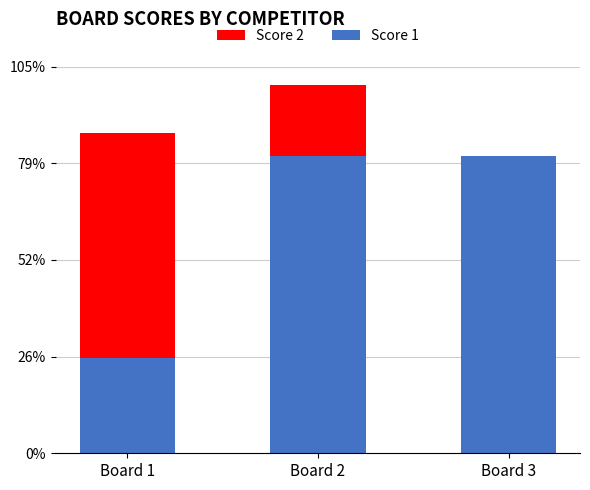

Where is Score 1 nearest to the value 16?

Board 1